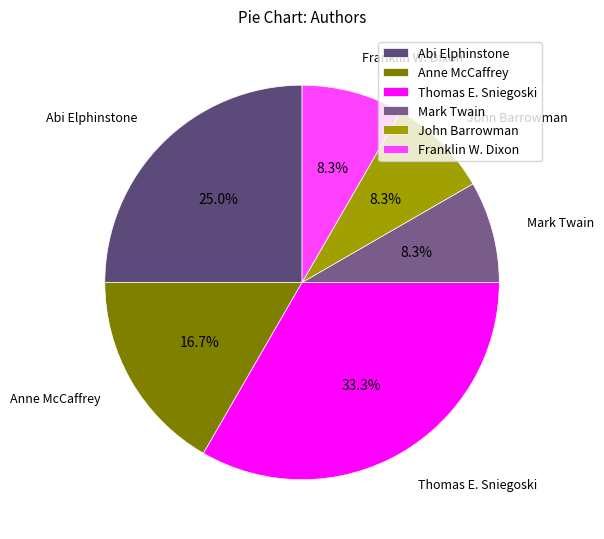

Which slice is the largest?

Thomas E. Sniegoski